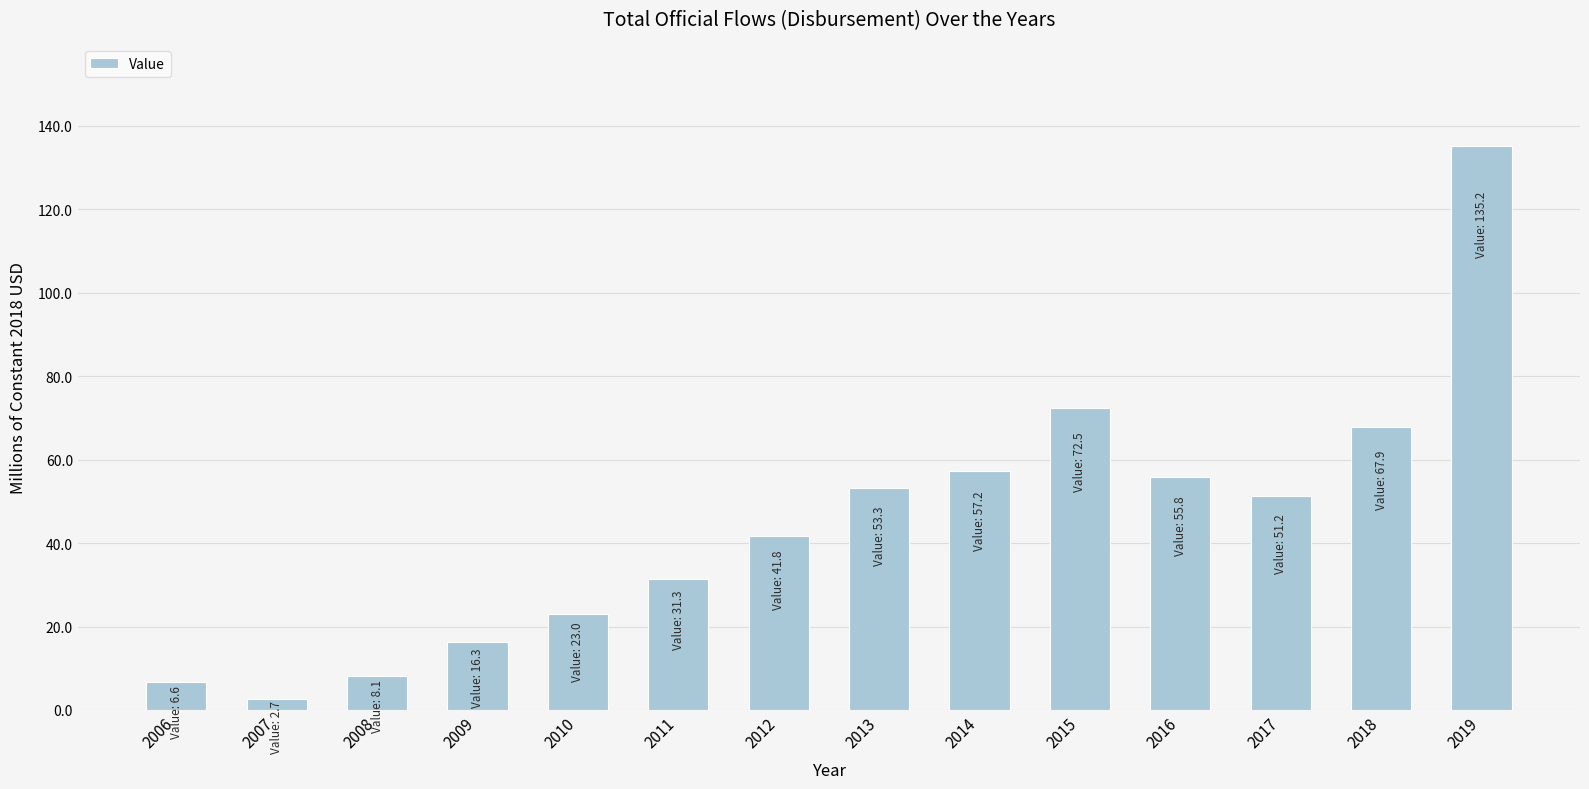

Does the chart contain any negative values?

No